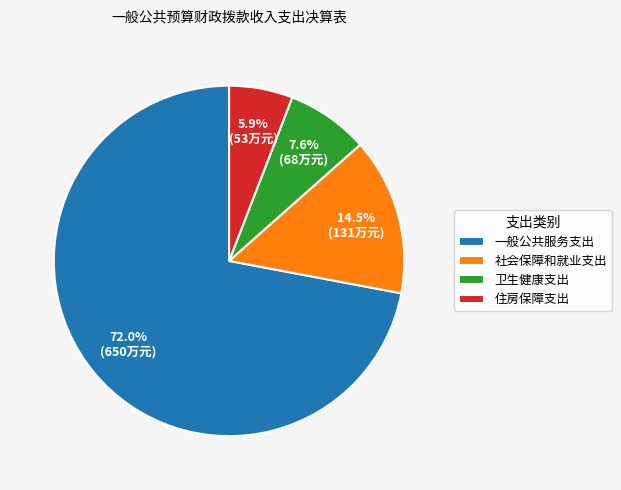

To the nearest percent, what percentage of the pie is 卫生健康支出?

8%